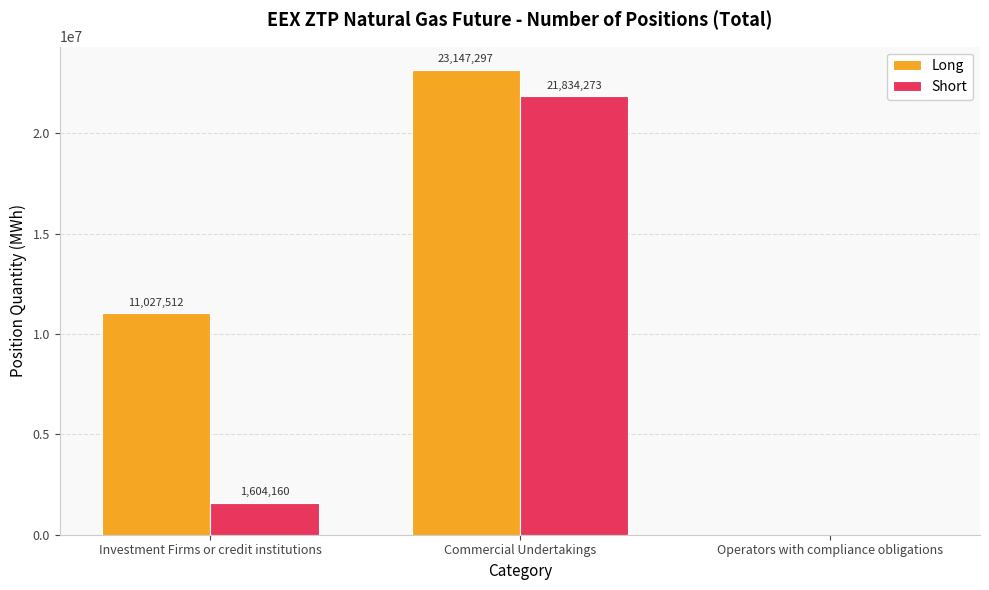

What is the difference between the Long values at Operators with compliance obligations and Commercial Undertakings?

23147297